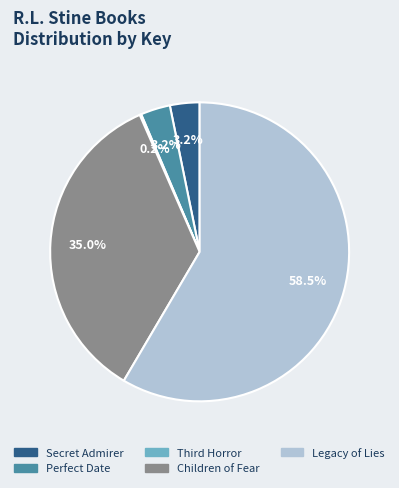

Does any single category account for the majority?

Yes